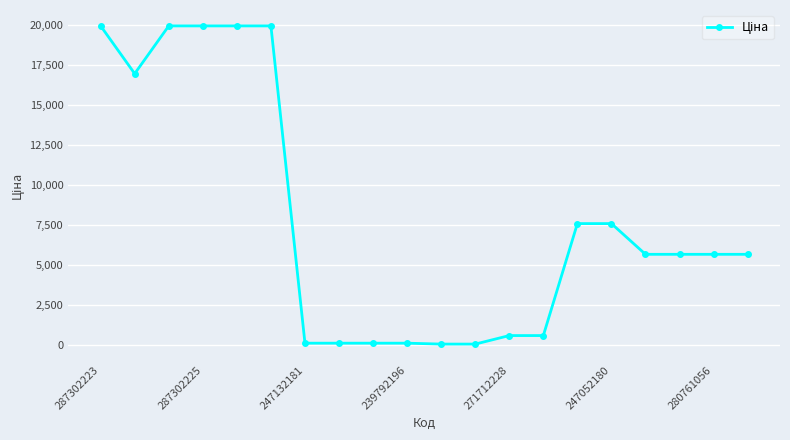

What is the difference between the maximum and minimum values?

19907.1